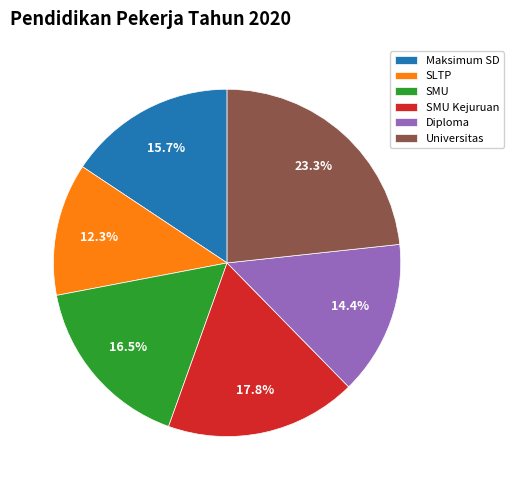

To the nearest percent, what portion does SMU Kejuruan represent?

18%